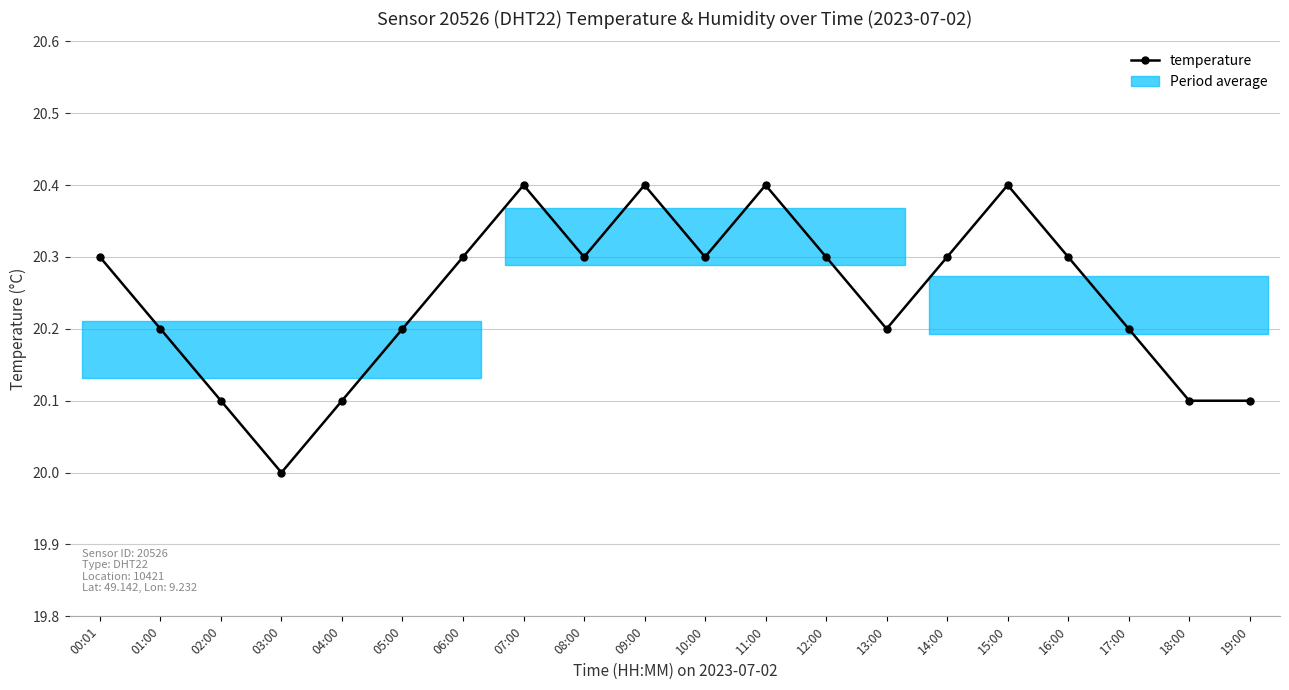

How many values are between 20 and 21?

20